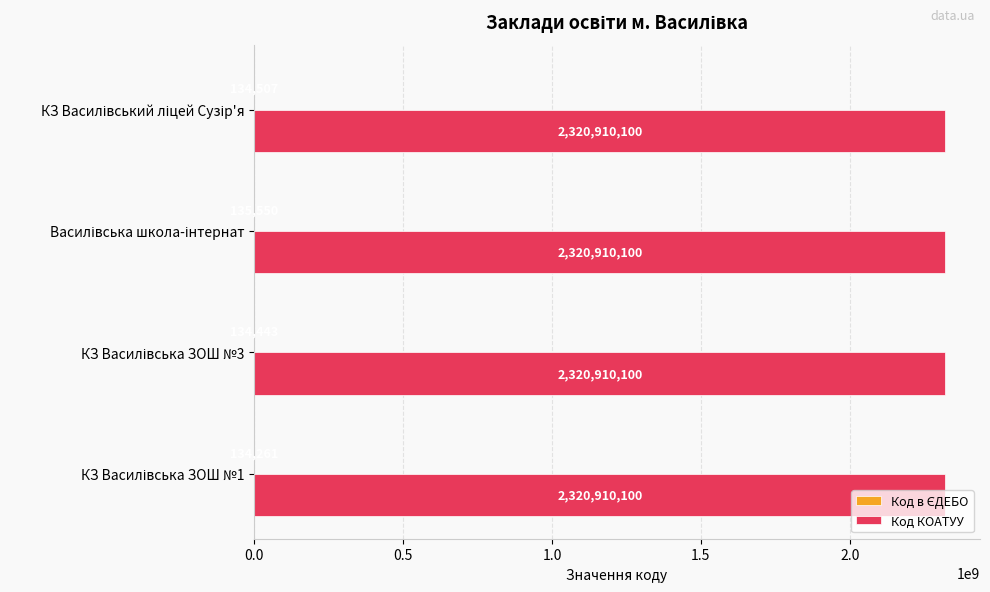

Which series has the largest total across all categories?

Код КОАТУУ